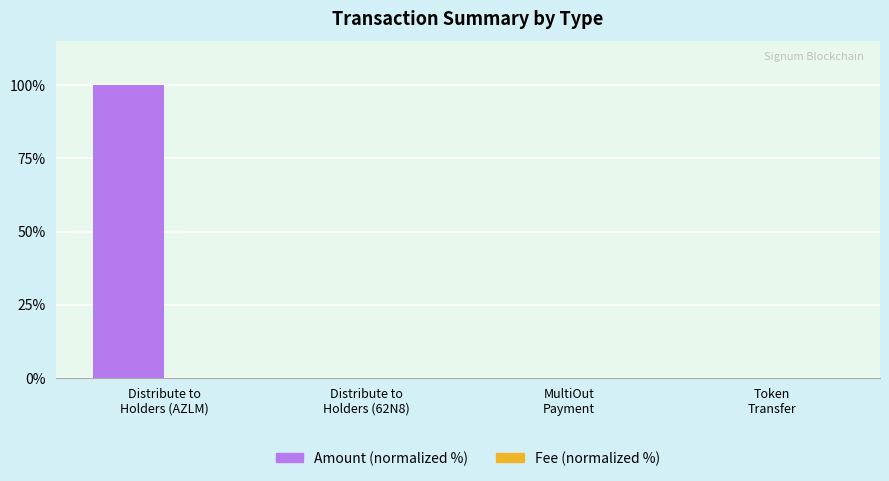

What is the sum of all Amount (normalized %) values?

100.0